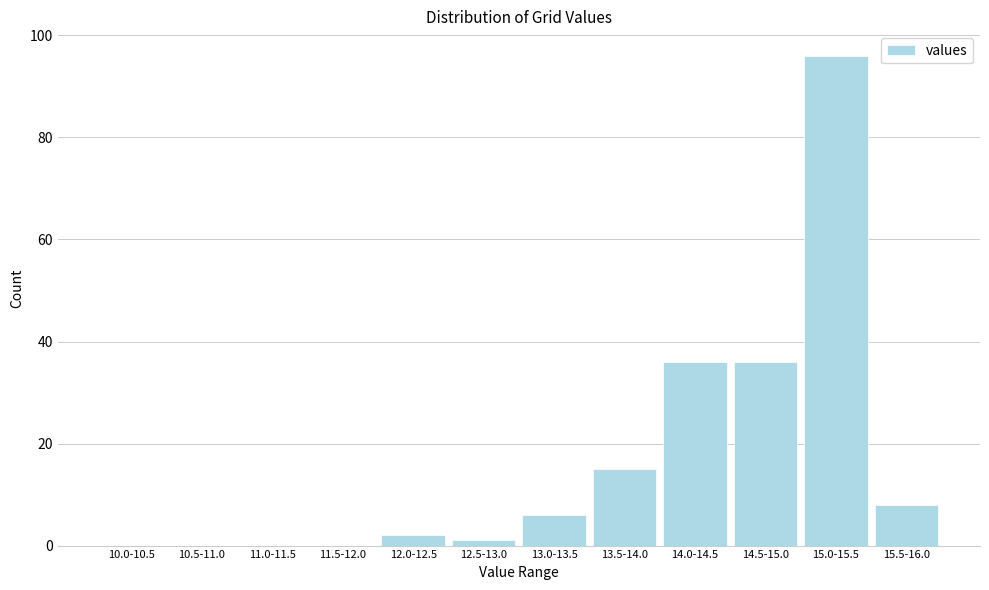

Reading left to right, transcribe all the data shown in this chart.

10.0-10.5=0	10.5-11.0=0	11.0-11.5=0	11.5-12.0=0	12.0-12.5=2	12.5-13.0=1	13.0-13.5=6	13.5-14.0=15	14.0-14.5=36	14.5-15.0=36	15.0-15.5=96	15.5-16.0=8